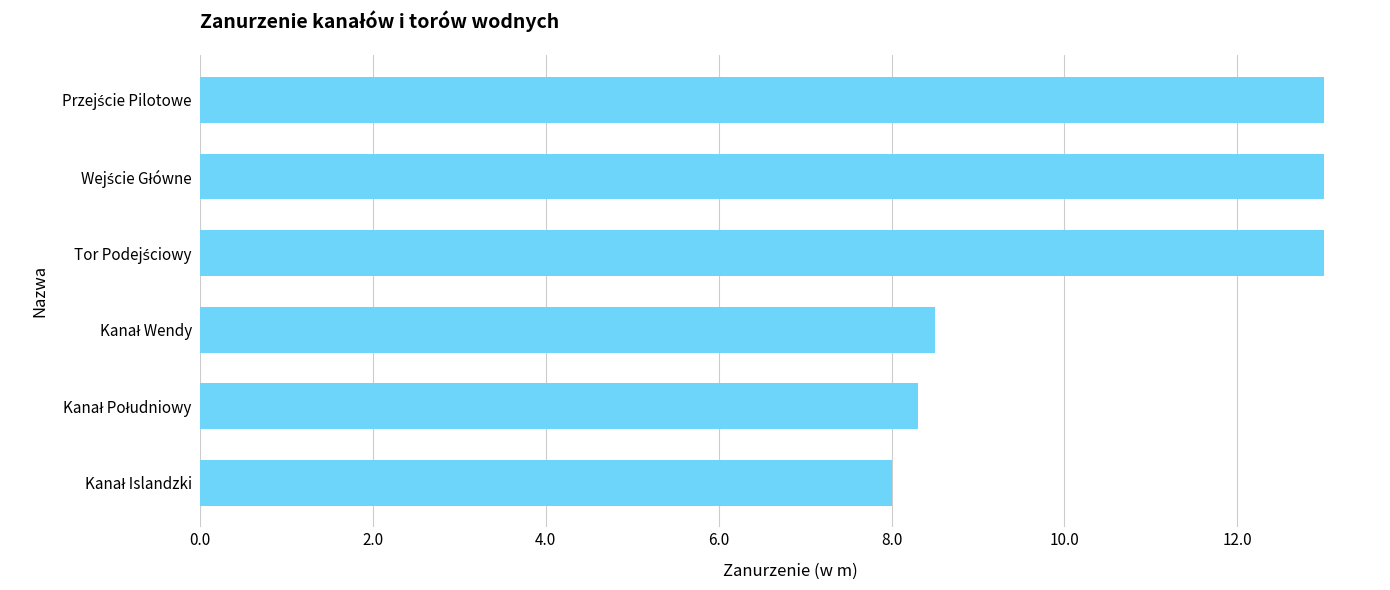

Reading bottom to top, list all the values displayed in this chart.

8.0	8.3	8.5	13.0	13.0	13.0